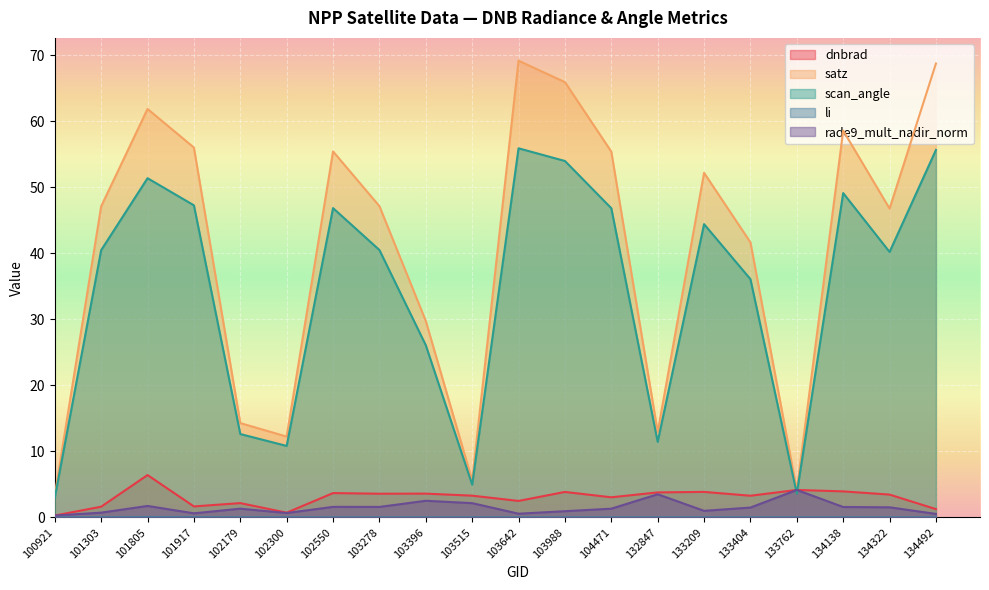

How many lines are shown in the chart?

5